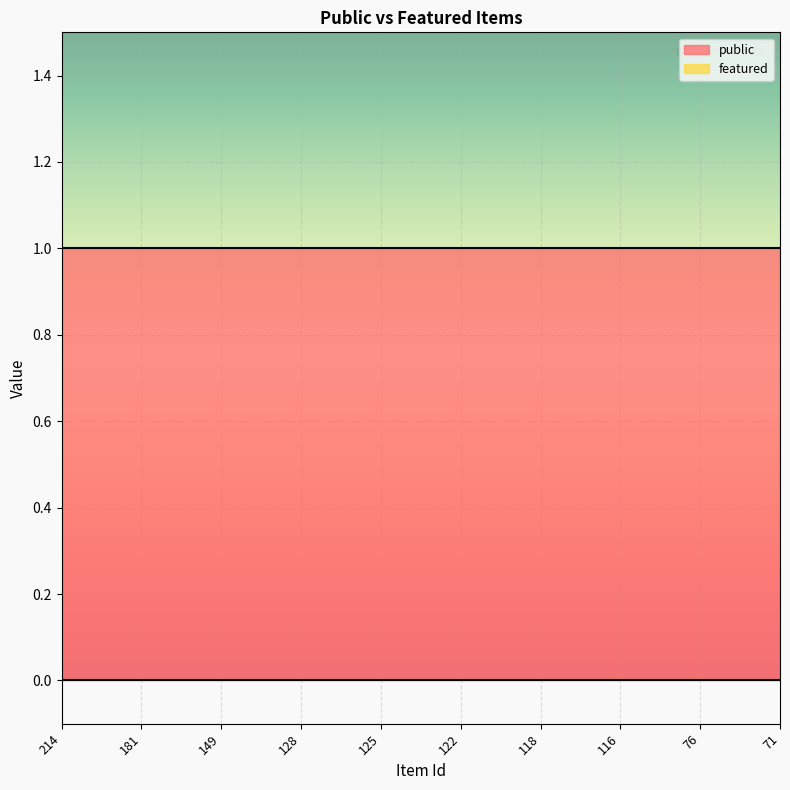

What is the value of the public point at the 2nd from the left?

1